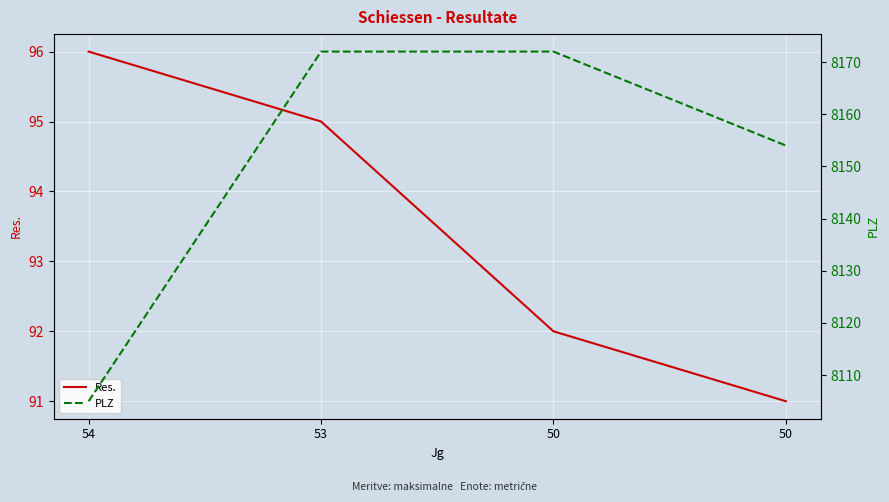

Reading left to right, extract all data points from this chart.

Res.: 96	95	92	91
PLZ: 8105	8172	8172	8154